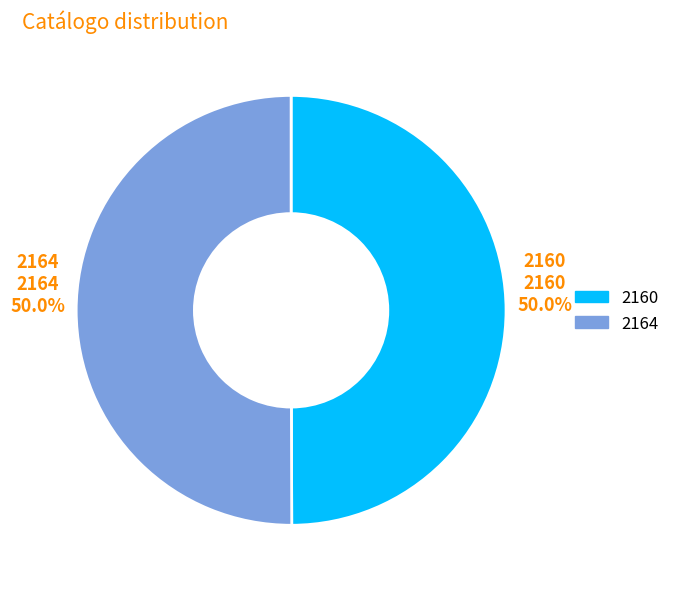

How many segments does this pie chart have?

2